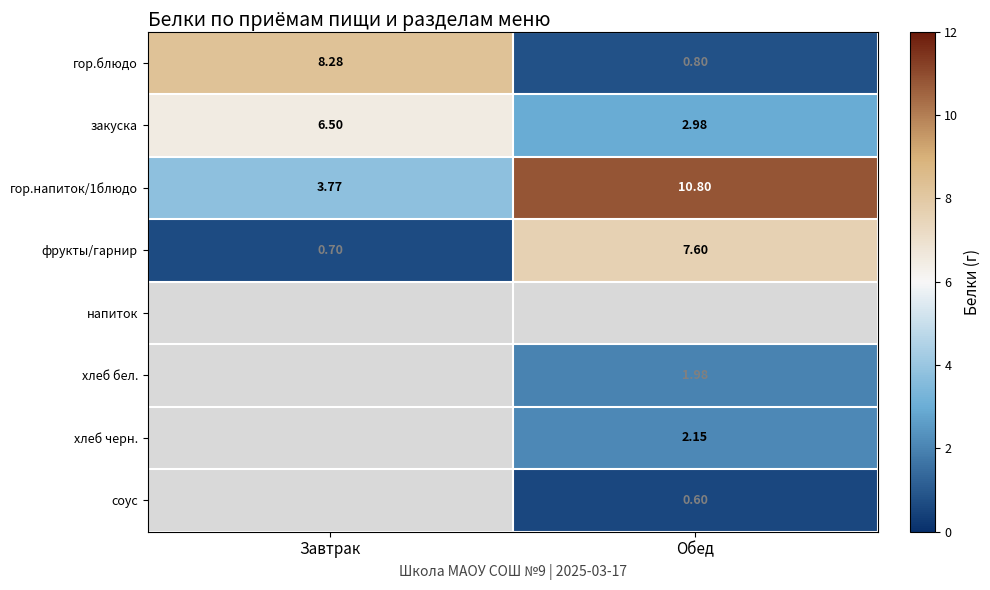

The соус series shows 0.2 at Обед. True or false?

False